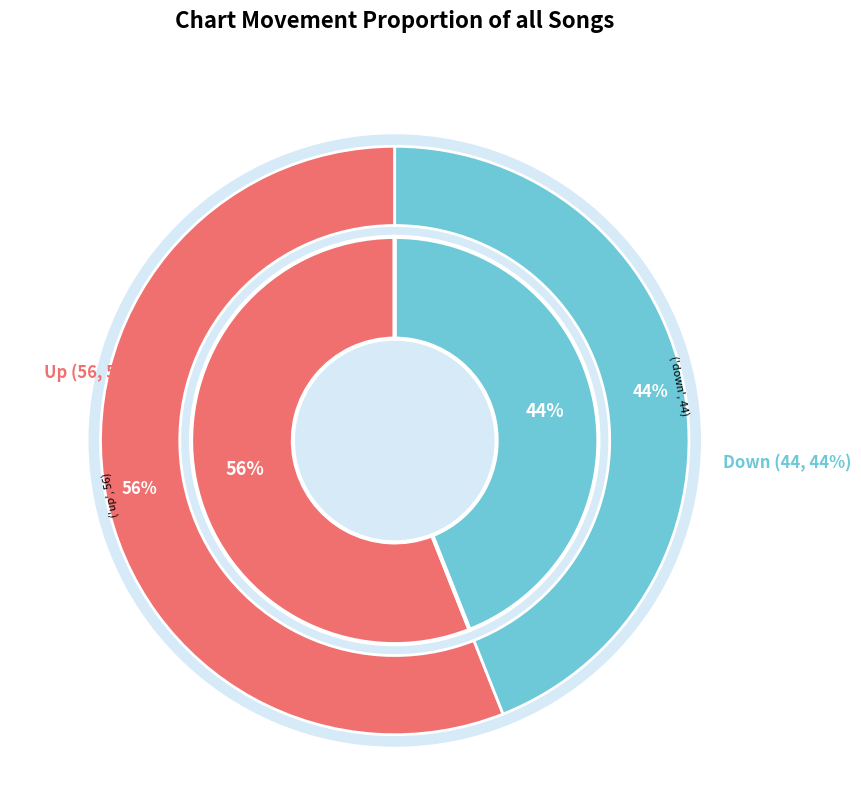

To the nearest percent, what is the combined percentage of down and up?

100%